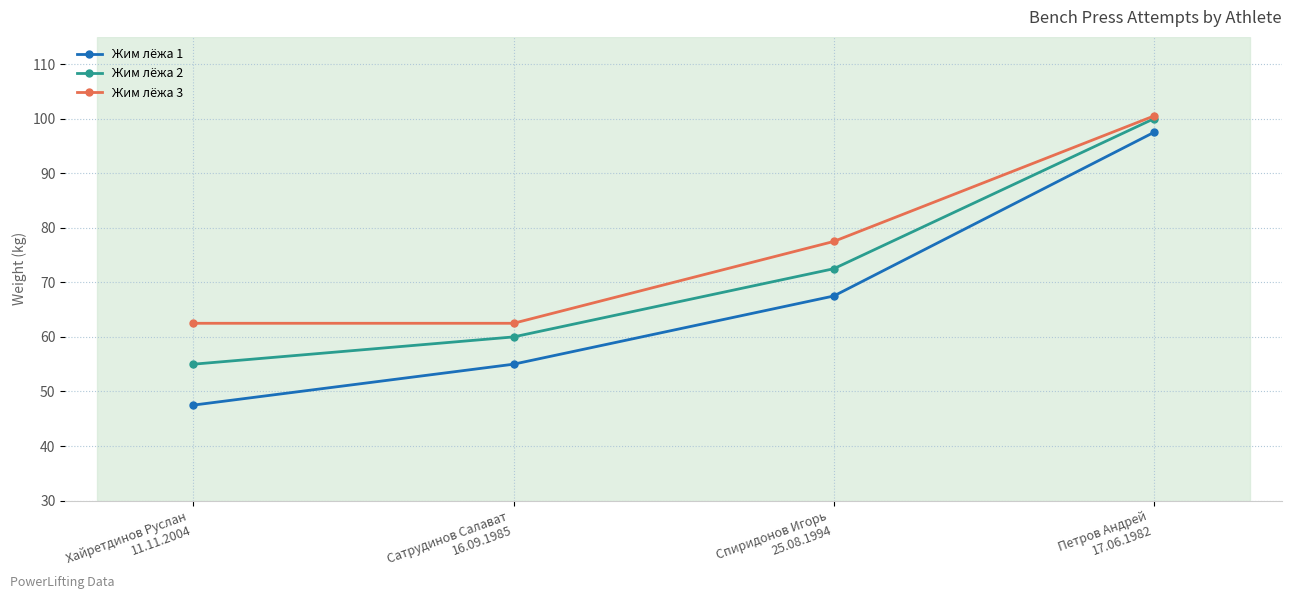

What is the average value of the Жим лёжа 1 series?

66.9